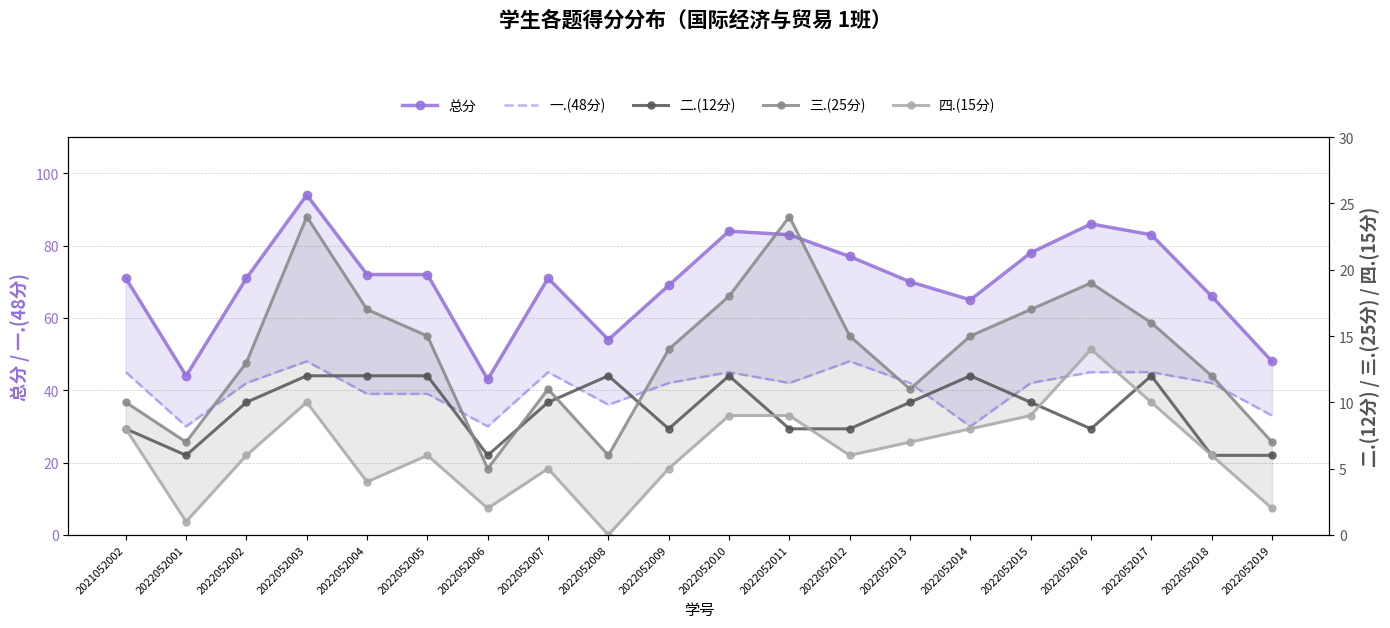

What is the sum of all 三.(25分) values?

276